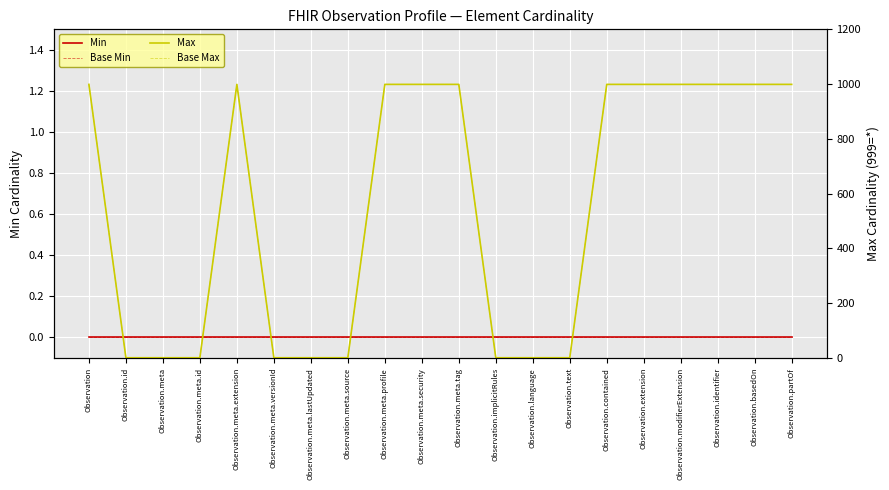

At Observation.identifier, list the series in order from smallest to largest.

Min, Base Min, Max, Base Max